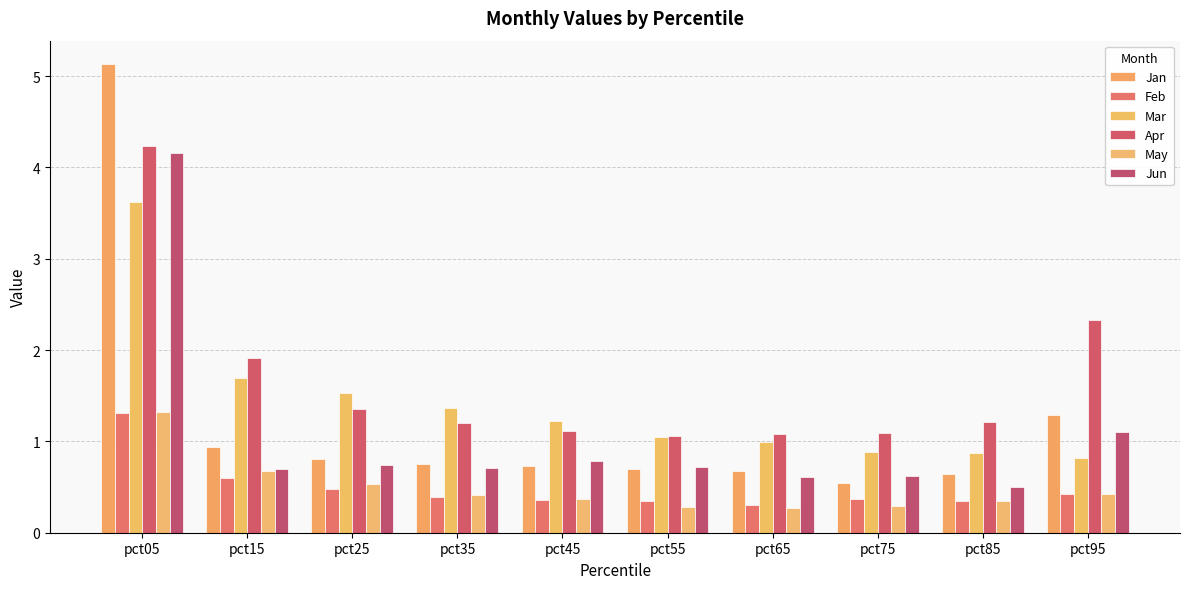

Is it true that Feb equals 0.5 at pct65?

False